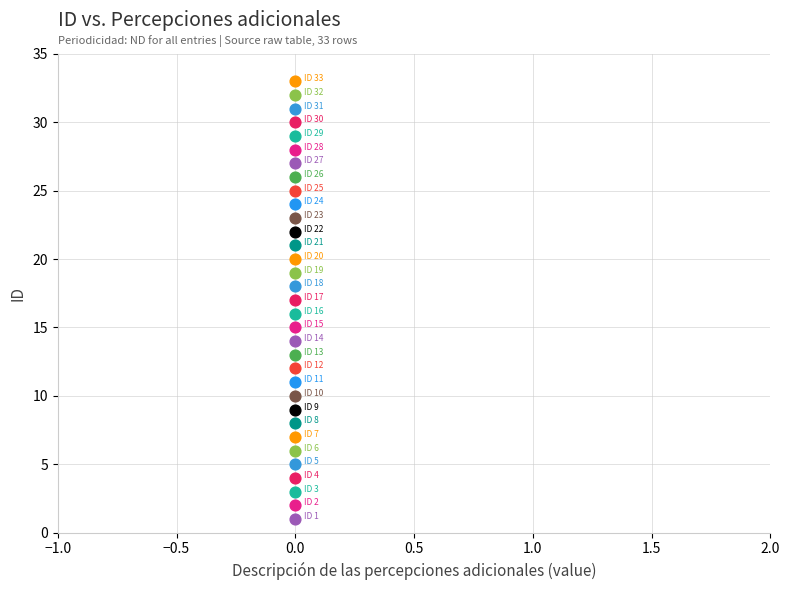

How many points are shown in the scatter plot?

33